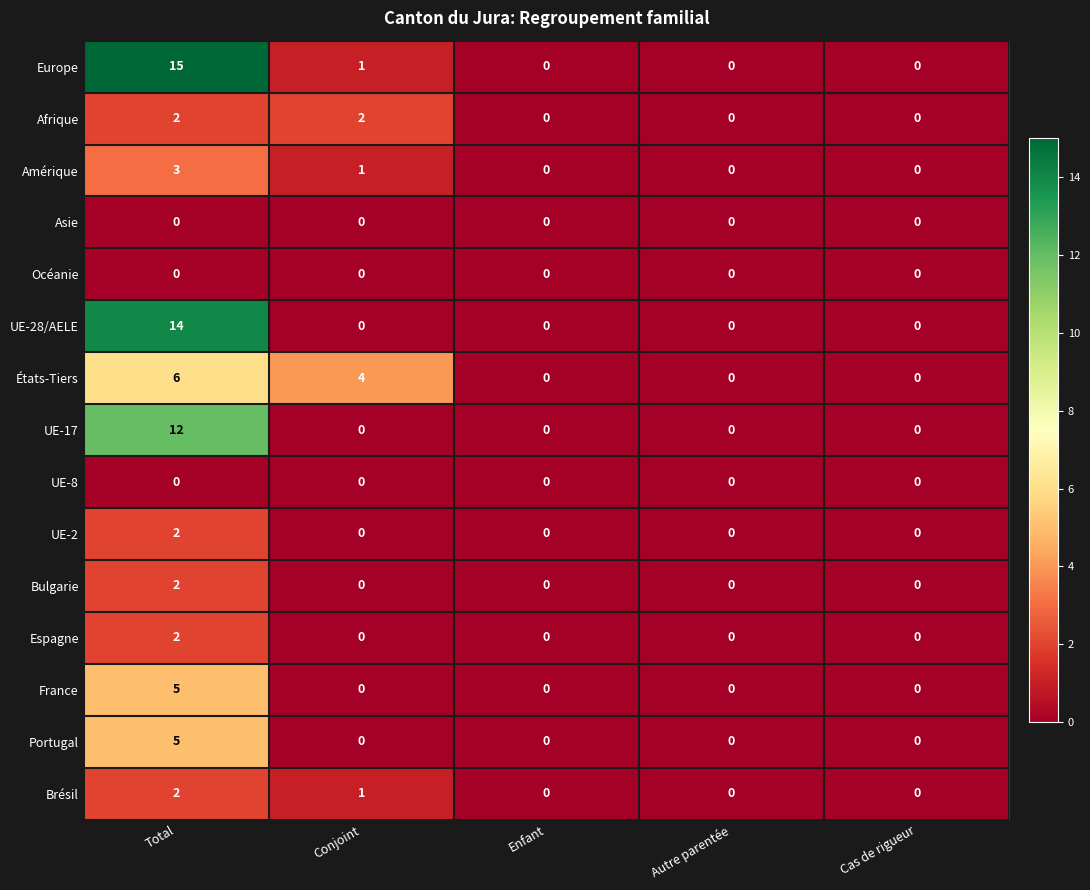

What is the difference between the maximum and minimum values in the Amérique series?

3